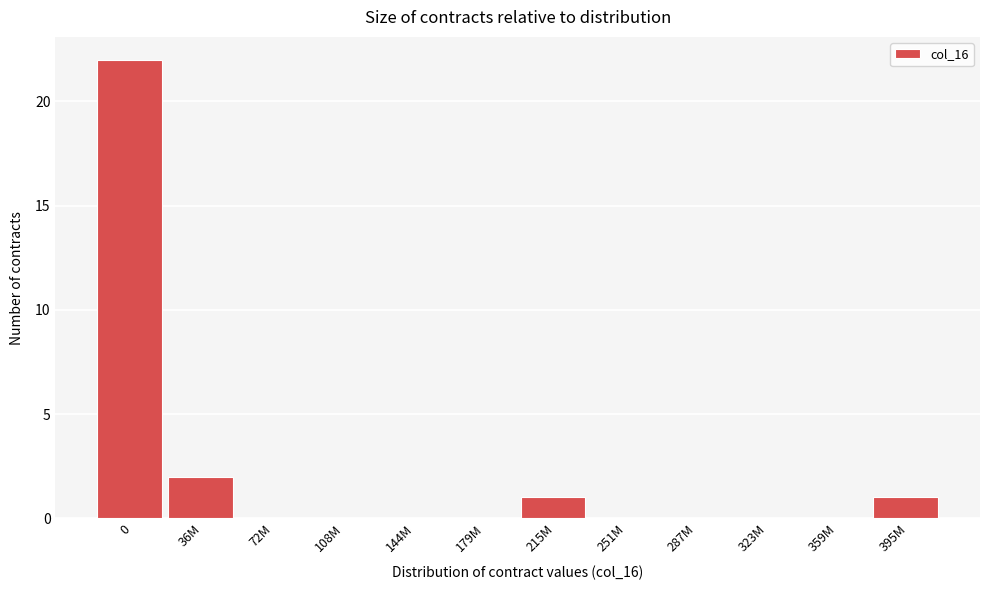

Reading right to left, extract all data points from this chart.

395M=1	359M=0	323M=0	287M=0	251M=0	215M=1	179M=0	144M=0	108M=0	72M=0	36M=2	0=22